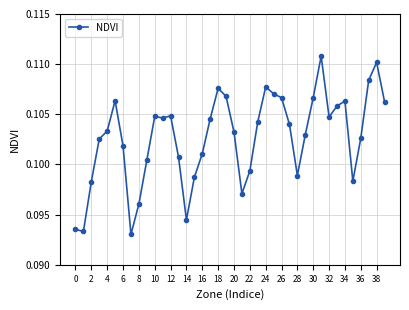

Count the values in the range 0 to 1.

40